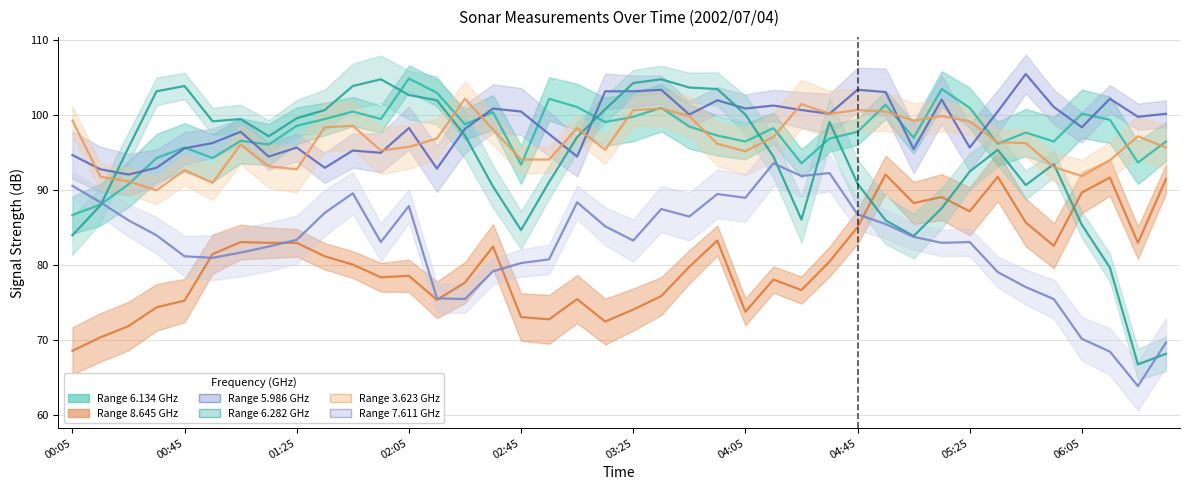

Is it true that 6.282 equals 97.3 at 2002/07/04 02:25?

True